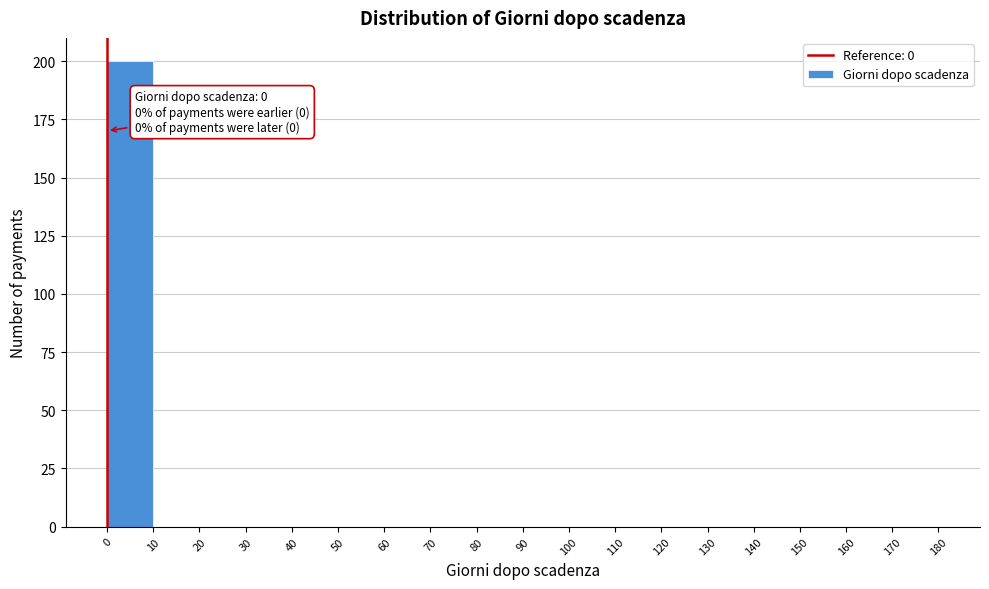

Which range on the x-axis has the tallest bar?

0 to 10